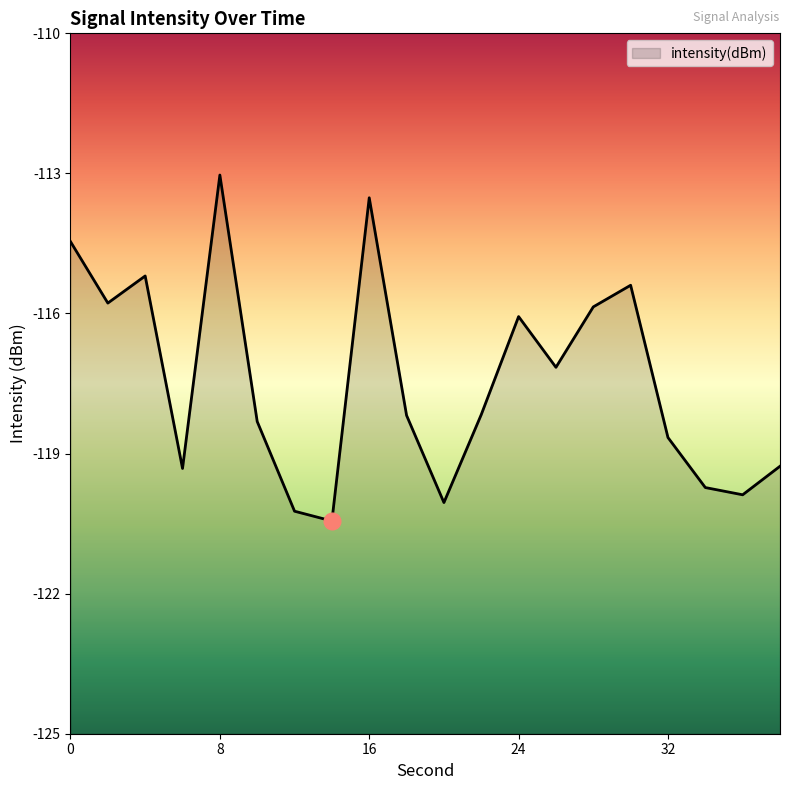

How many categories are shown in the chart?

20